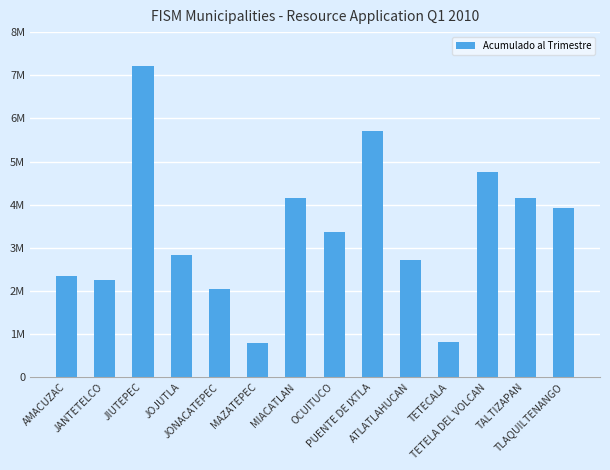

Does the chart contain any negative values?

No